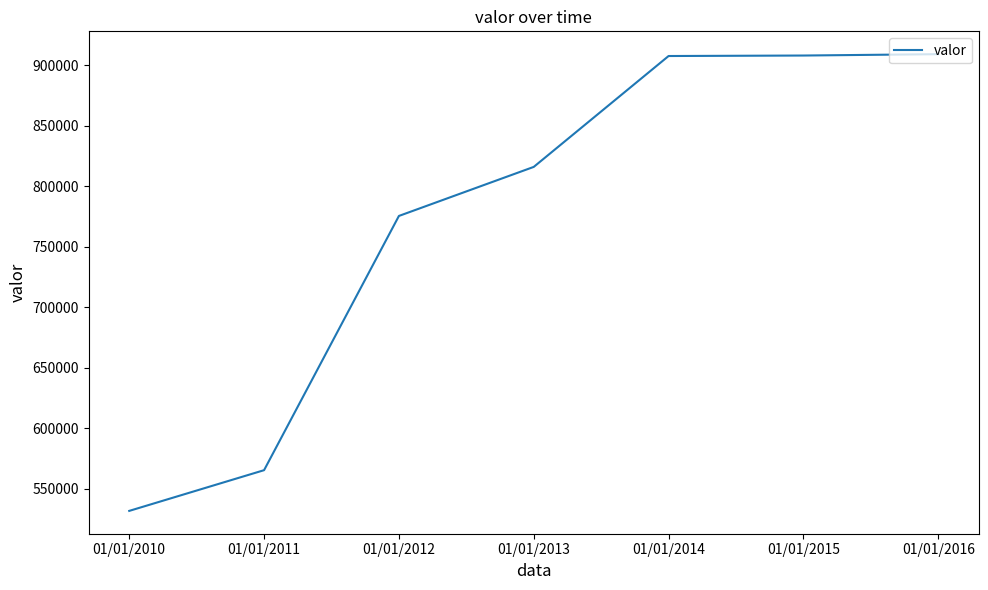

What value does the data have at 01/01/2012, to the nearest 10?

775330